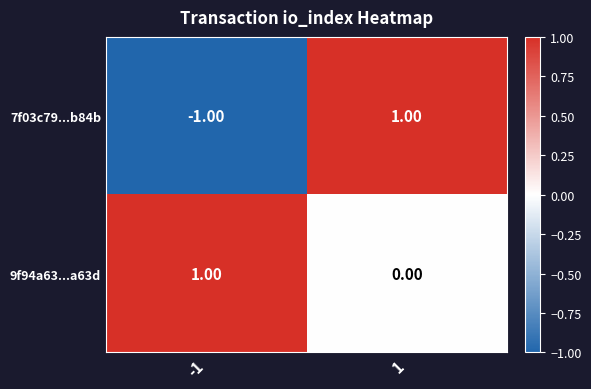

At which category is the sum across all series the highest?

1